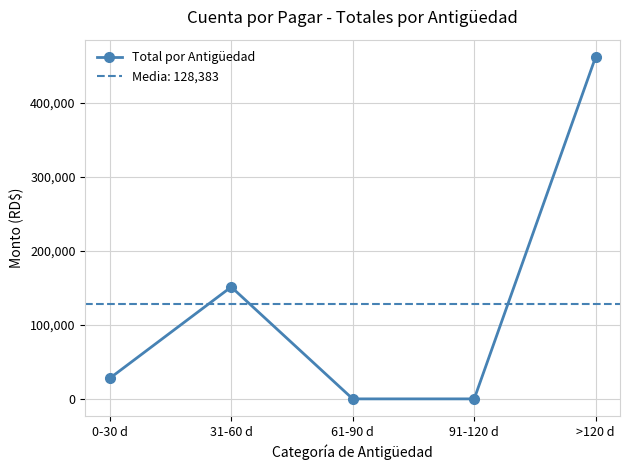

How many data points are less than 27834?

2